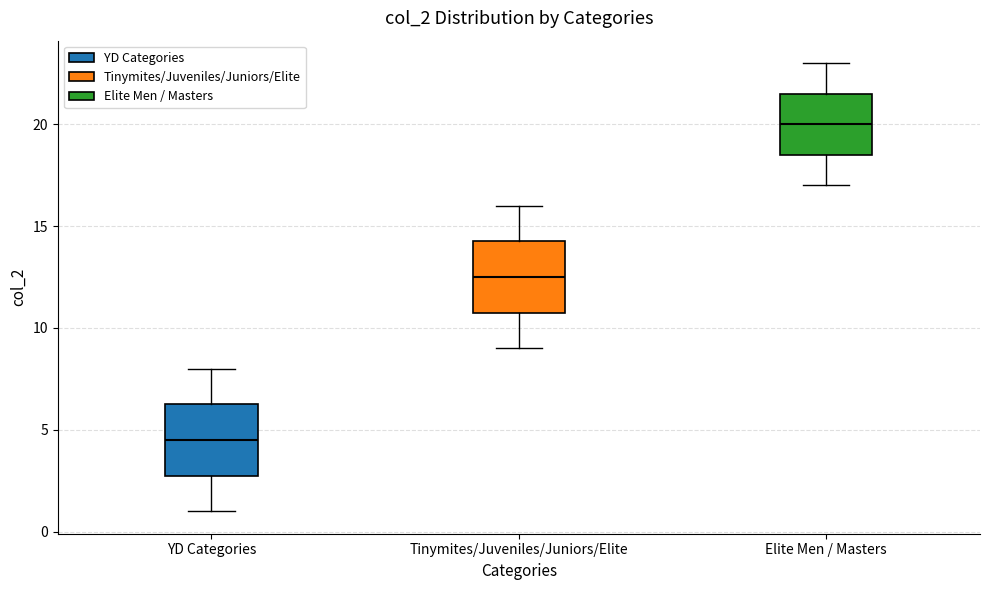

Which box has the highest median line?

Elite Men / Masters